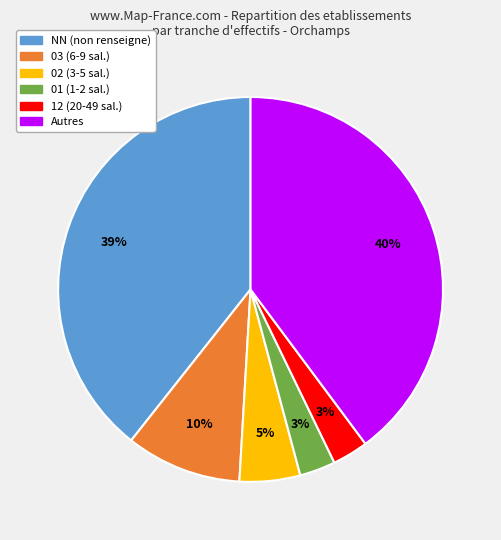

To the nearest percent, what is the difference between the largest and smallest slice percentages?

37%